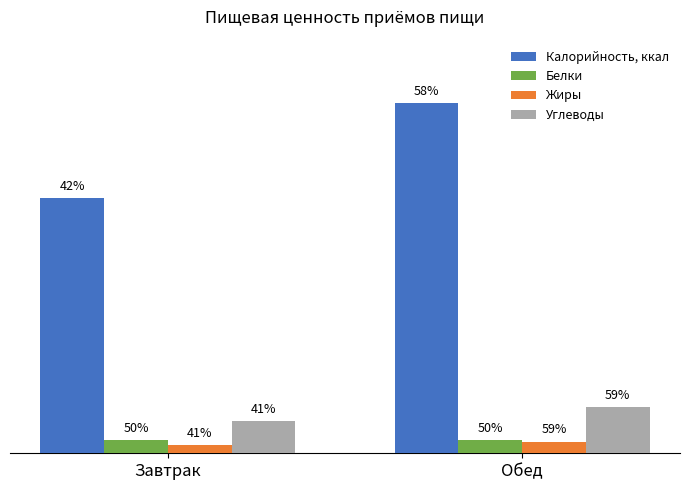

What are all the series names shown in the legend?

Калорийность, ккал, Белки, Жиры, Углеводы